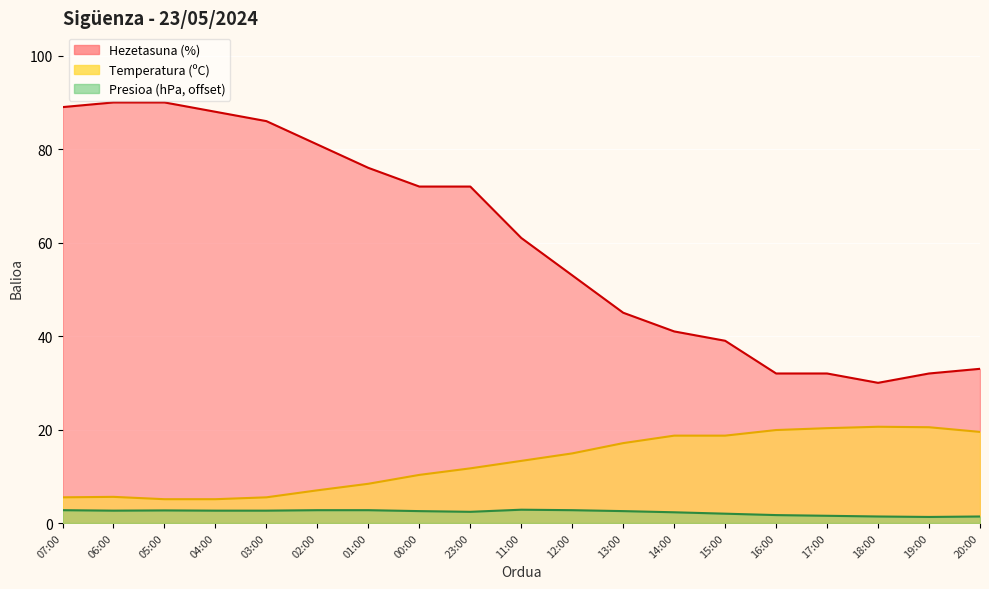

What value does the Temperatura (ºC) series have at 13:00?

17.1